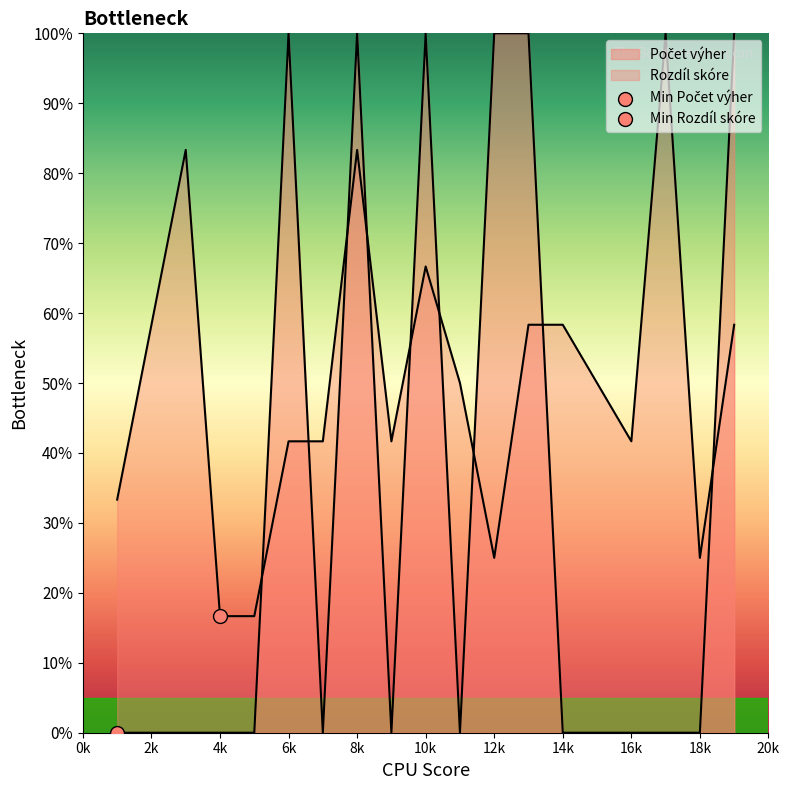

At how many categories does at least one series exceed 17?

17